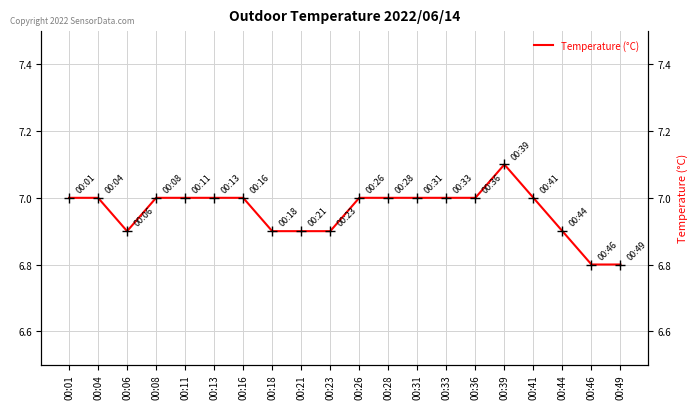

Reading left to right, extract all data points from this chart.

7.0	7.0	6.9	7.0	7.0	7.0	7.0	6.9	6.9	6.9	7.0	7.0	7.0	7.0	7.0	7.1	7.0	6.9	6.8	6.8